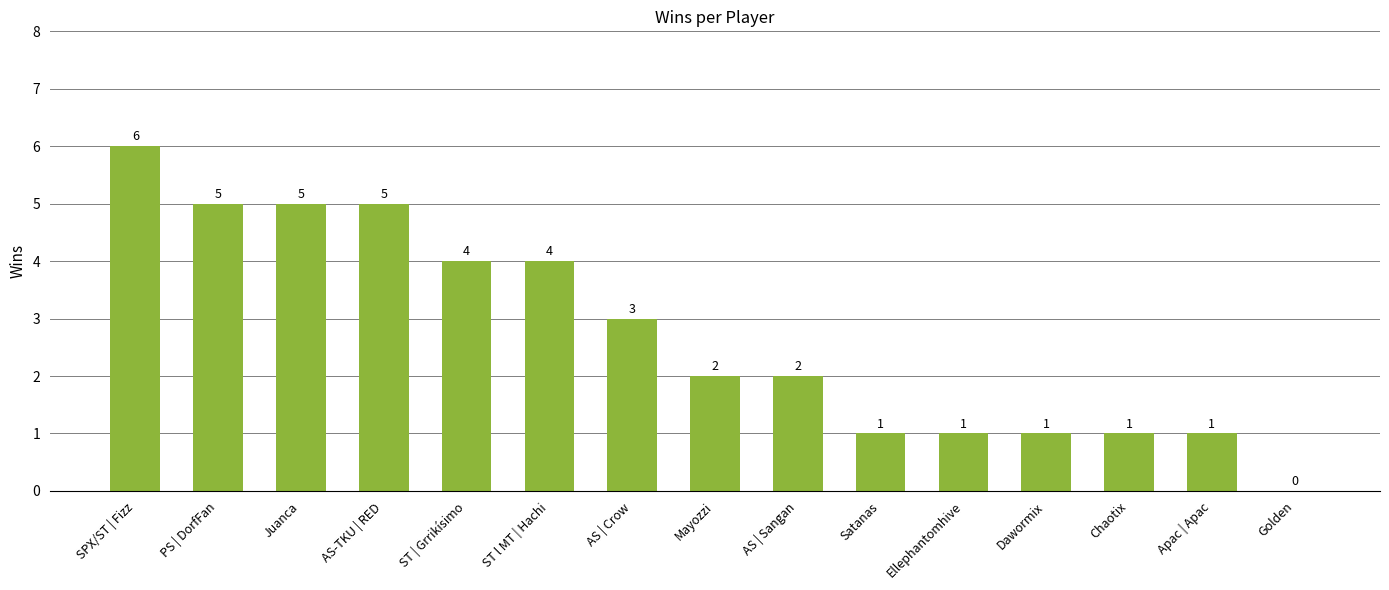

Which has a higher value, PS | DorfFan or Satanas?

PS | DorfFan